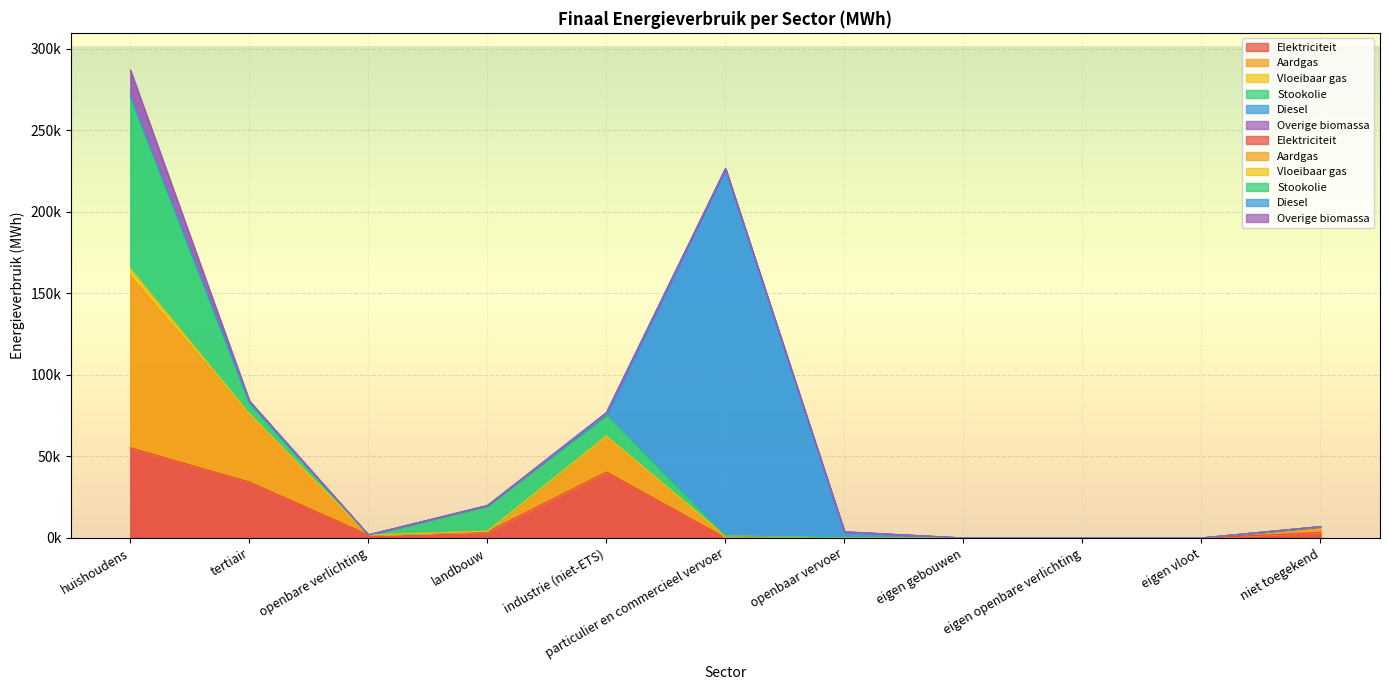

What is the sum of all Diesel values?

228798.9